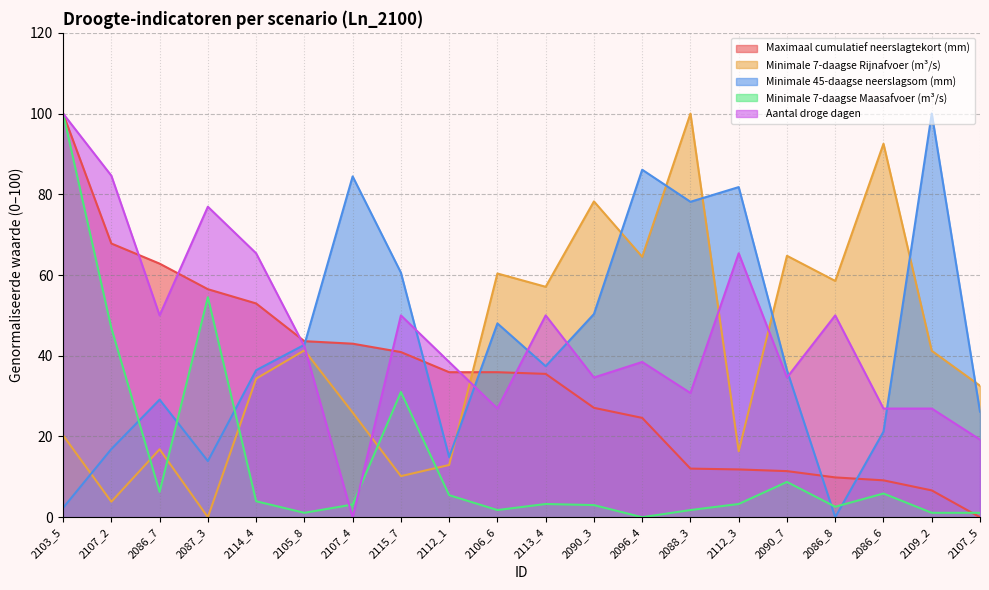

At 2112_1, list the series in order from smallest to largest.

Minimale 7-daagse Maasafvoer (m³/s), Minimale 7-daagse Rijnafvoer (m³/s), Minimale 45-daagse neerslagsom (mm), Maximaal cumulatief neerslagtekort (mm), Aantal droge dagen